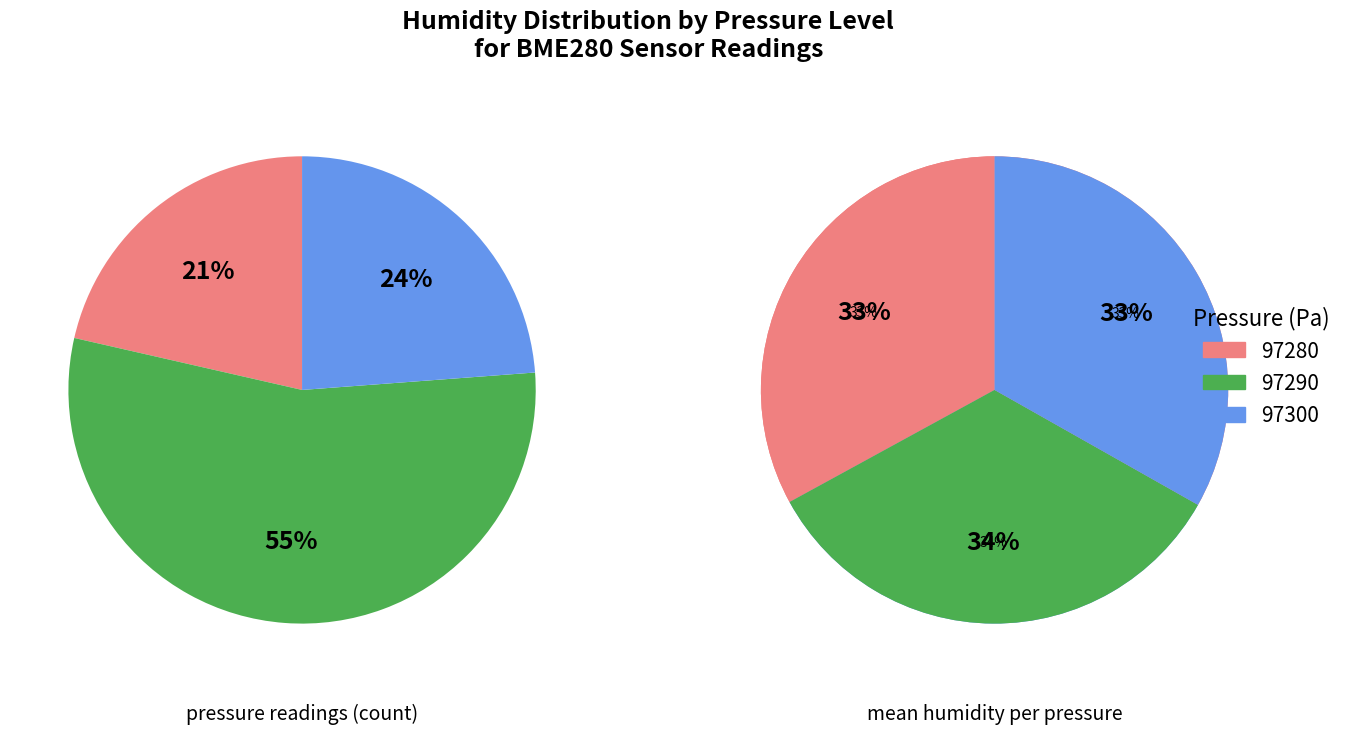

What is the change in value from 97280 to 97290?

+0.6